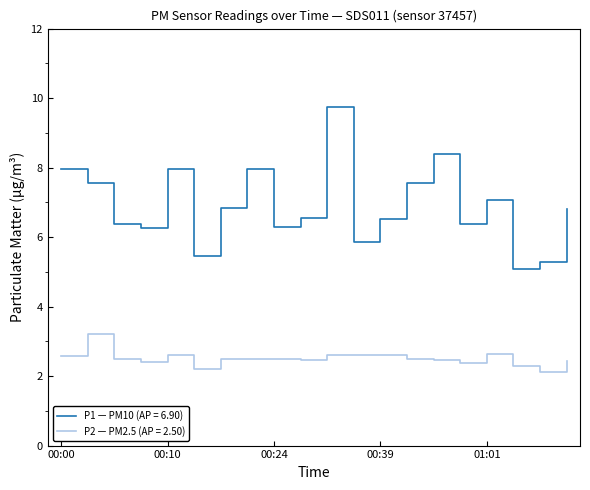

Which series has the largest range (max minus min)?

P1 — PM10 (AP = 6.90)